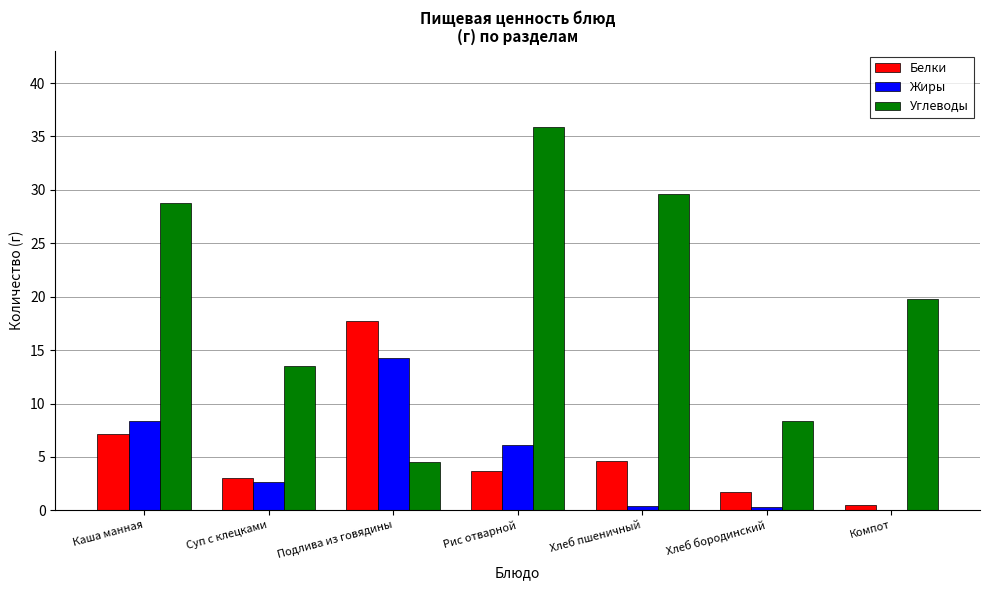

What is the sum of all Белки values?

38.3